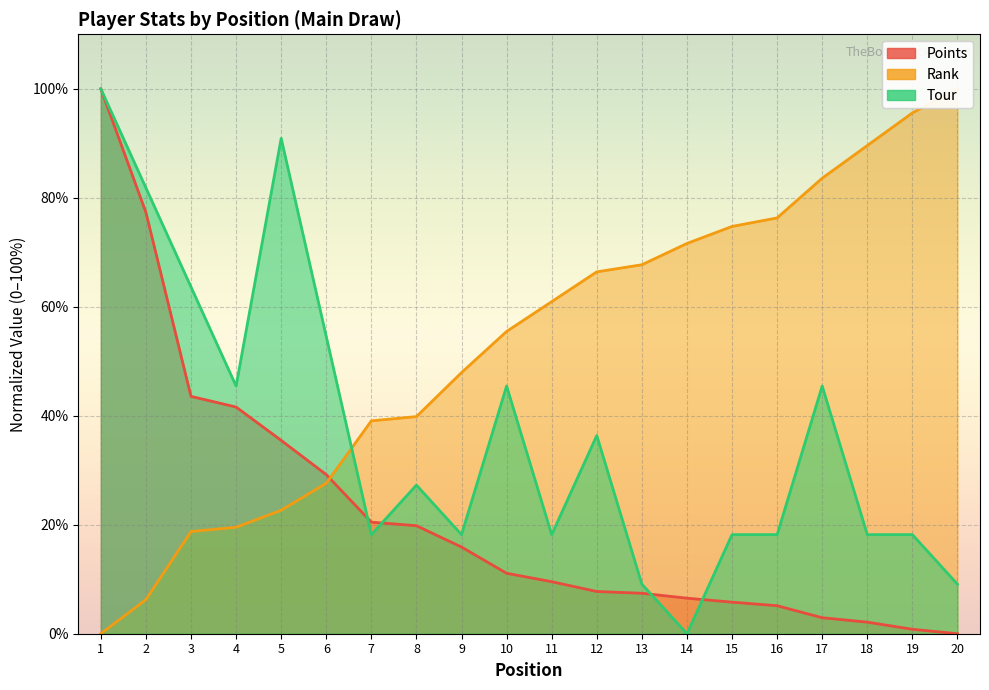

What is the sum of all Points values?

442.5